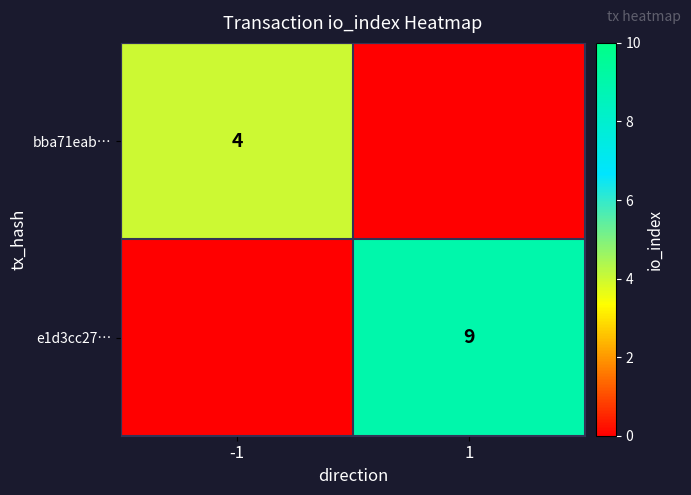

How many data points does each series have?

2